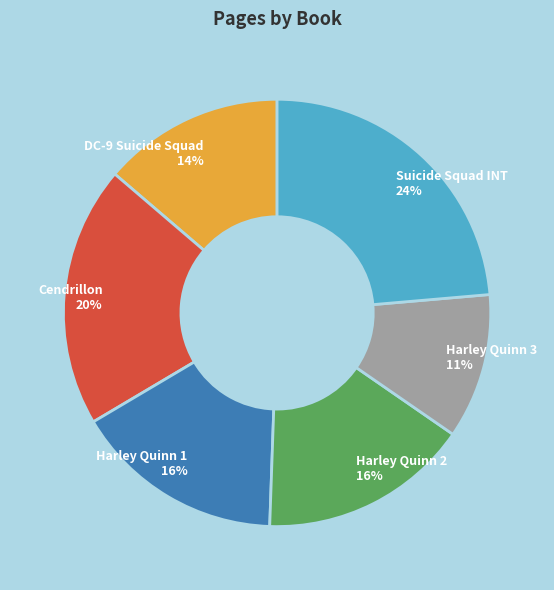

To the nearest percent, what percentage of the pie is Harley Quinn 1 16%?

16%